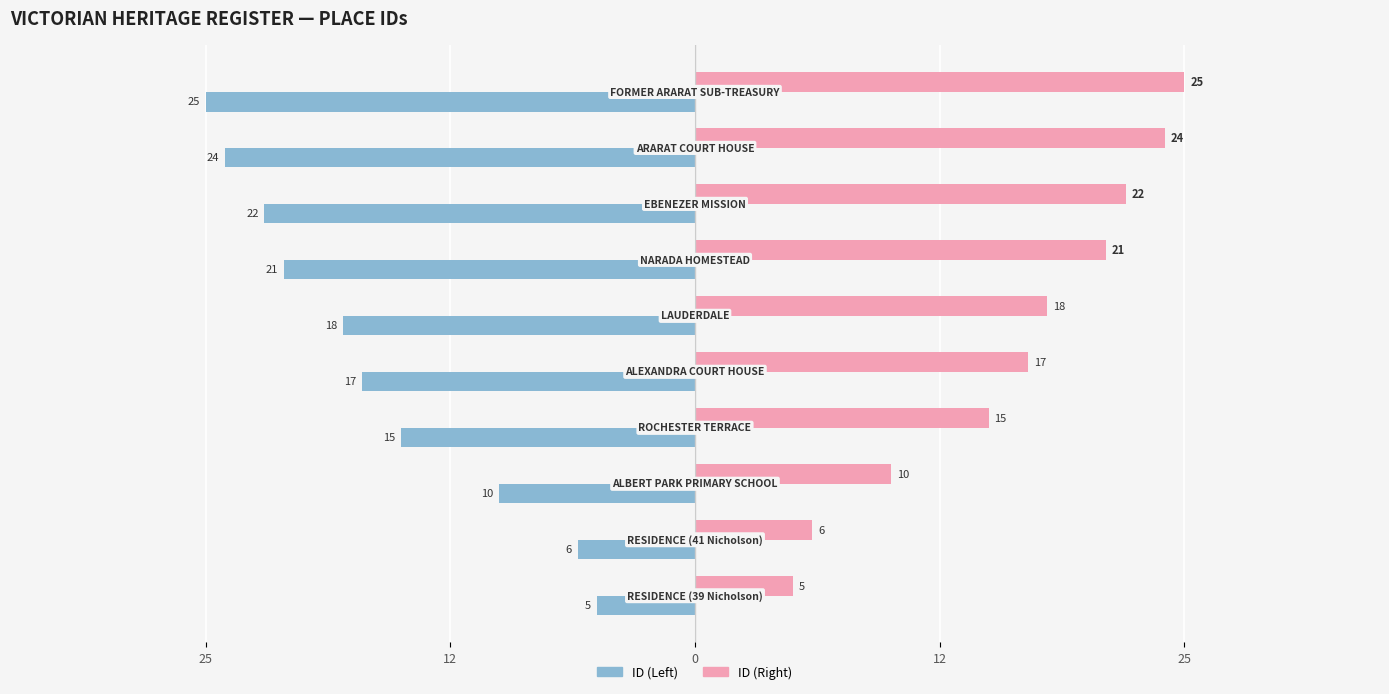

Which series has the widest spread of values?

ID (Left)